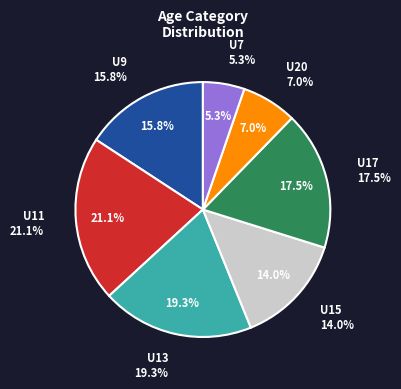

The U17 slice represents 18% of the pie. True or false?

True